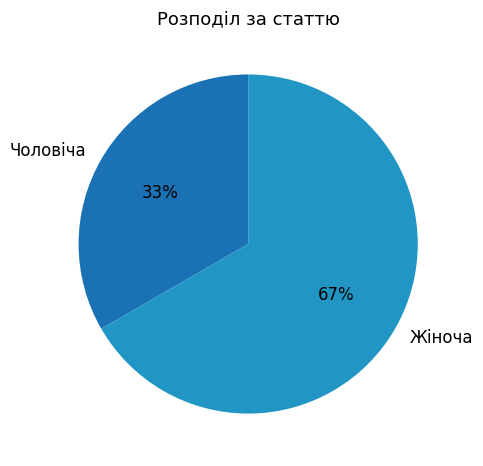

Is Жіноча the majority of the pie?

Yes